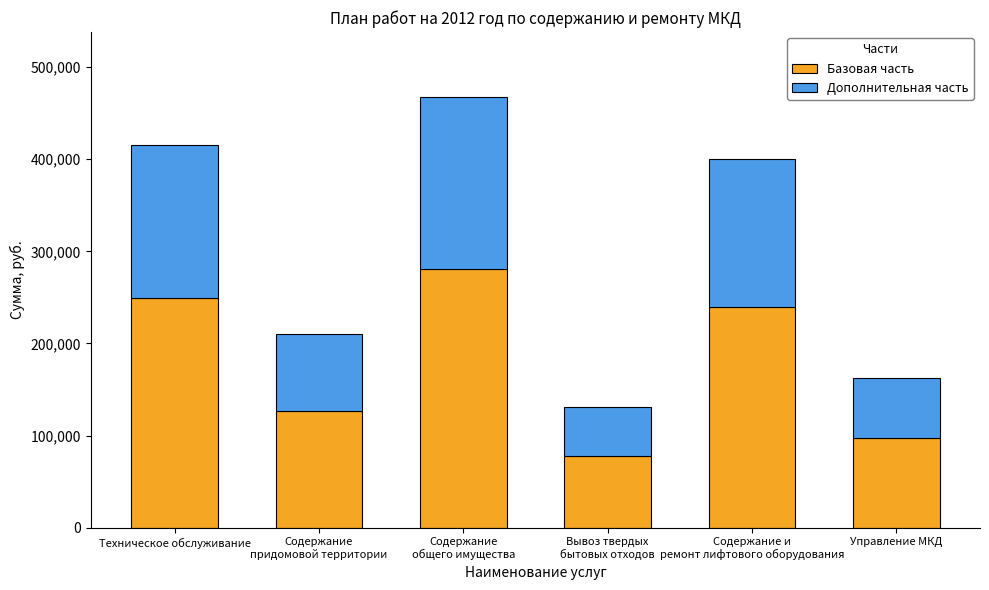

Reading left to right, transcribe the values for Базовая часть.

249207.7	126339.3	280723.1	78302.6	239905.8	97739.4